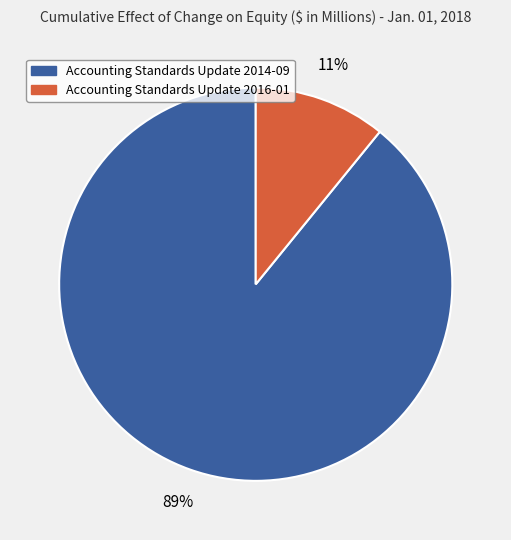

To the nearest percent, what is the difference between the largest and smallest slice percentages?

78%